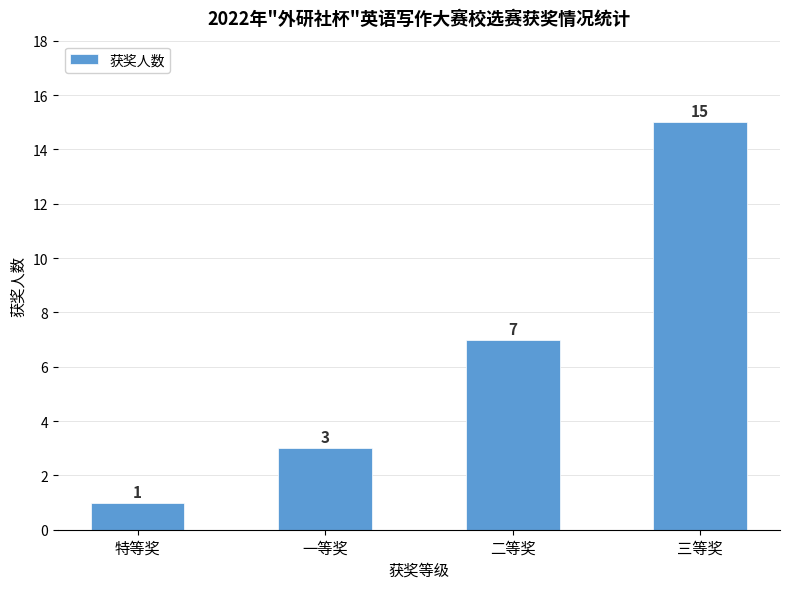

How many values are between 3 and 15?

3